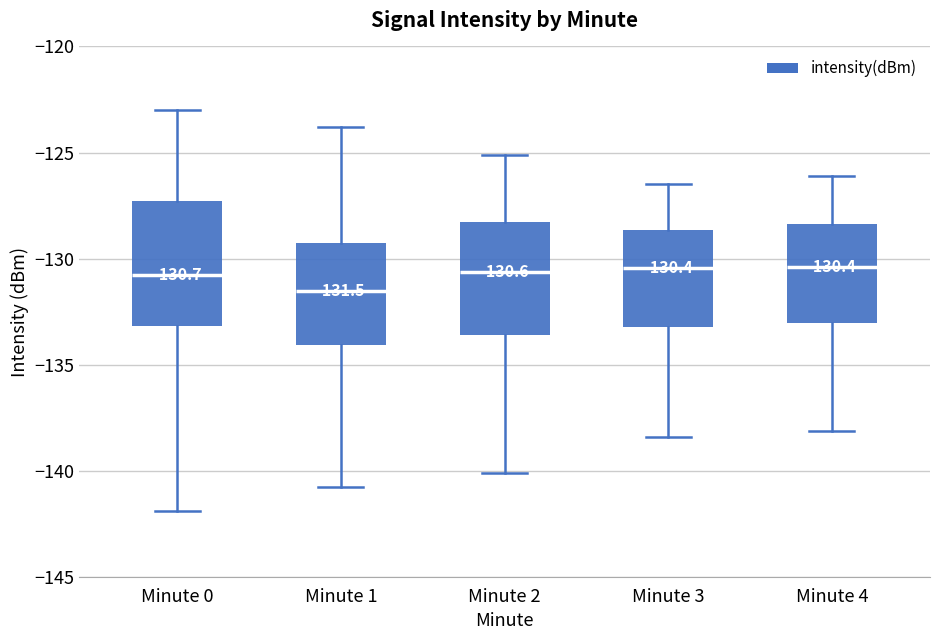

Which box's median line is the lowest?

Minute 1